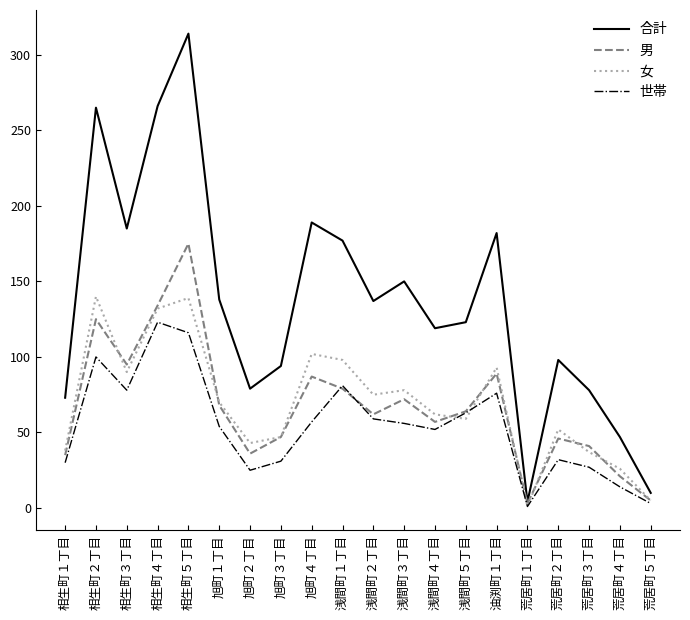

Which series has the largest range (max minus min)?

合計